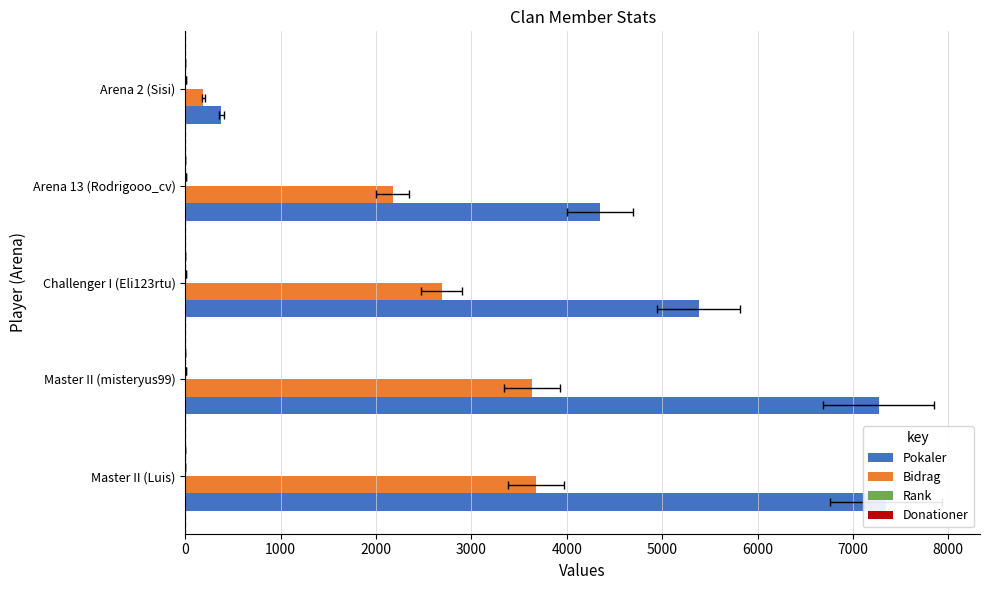

What is the greatest value displayed?

7348.0